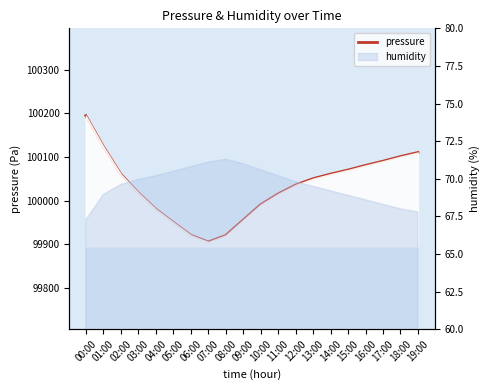

What is the label of the 9th point from the right?

11:00